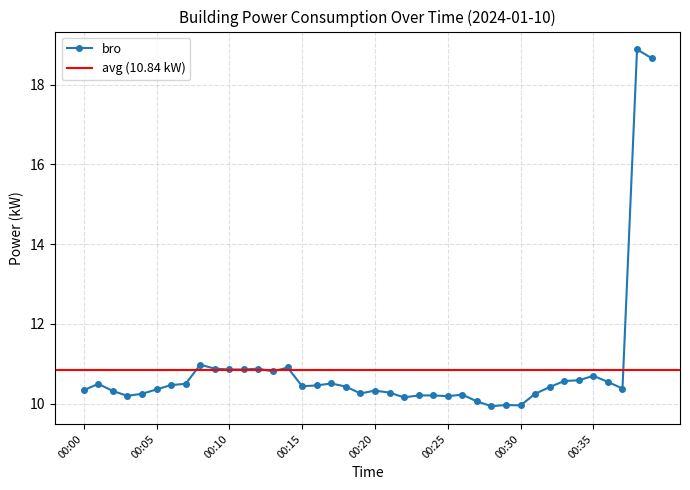

At which category does the data reach its first local valley?

00:03